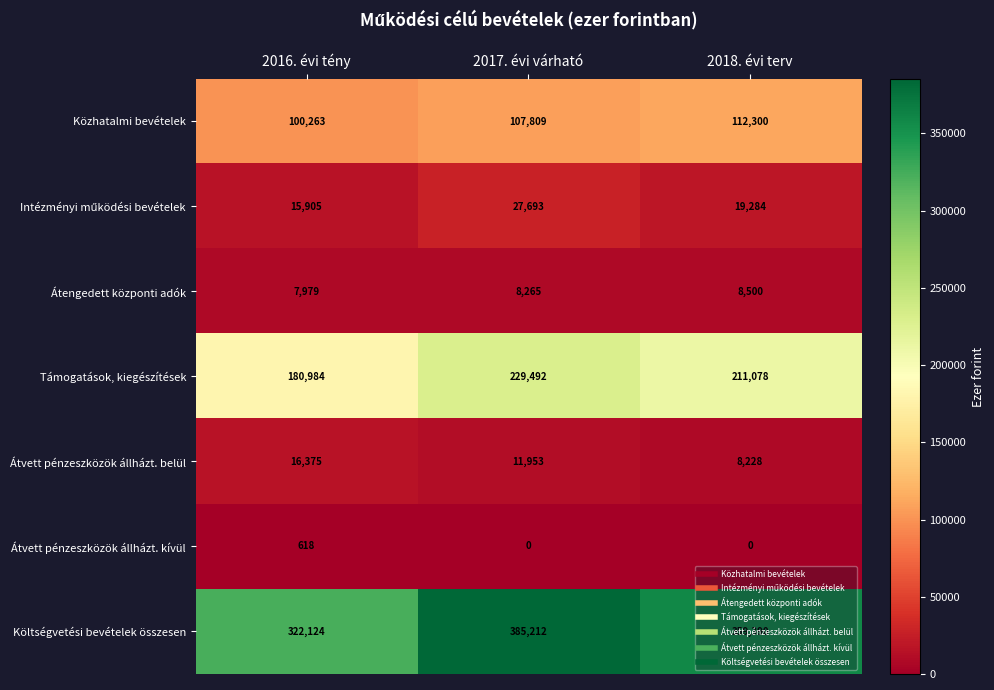

At which category is the sum across all series the highest?

2017. évi várható